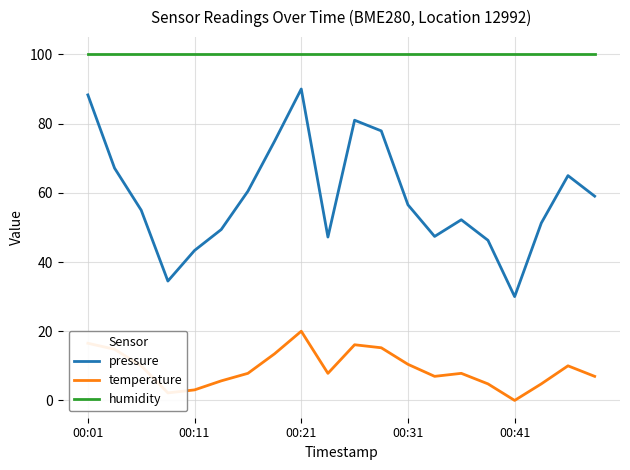

What is the maximum value shown in the chart?

100.0